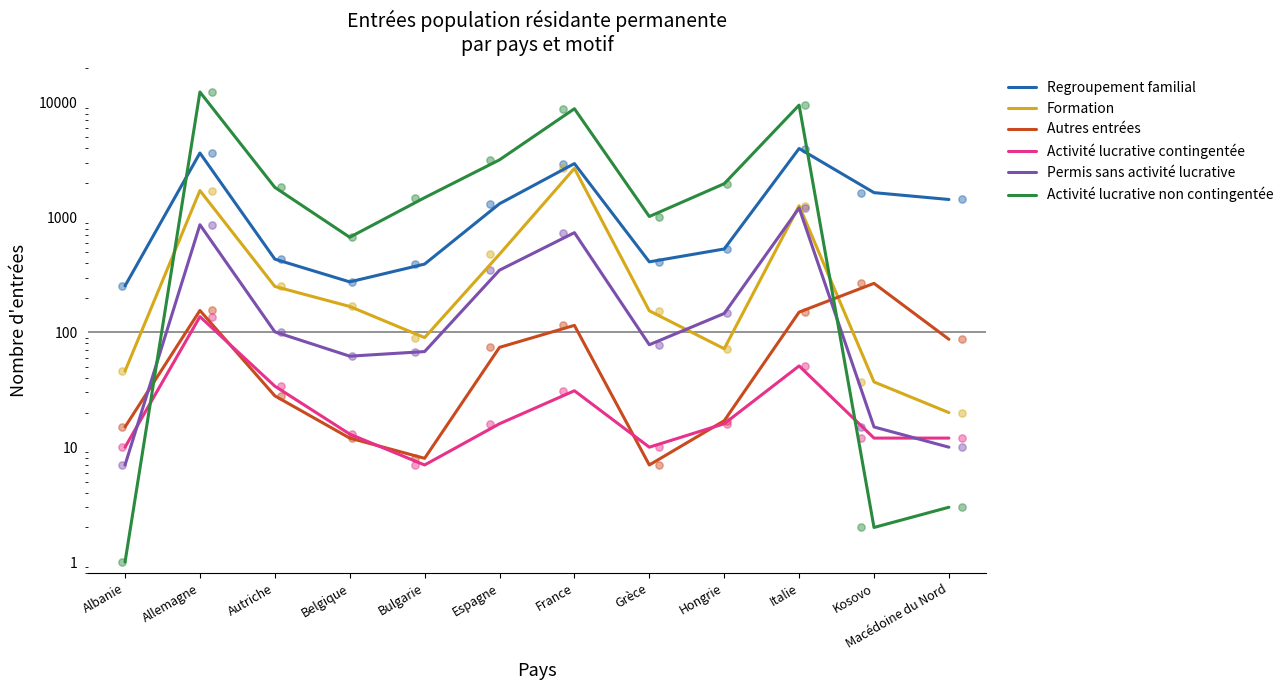

Which series has the largest Y range (max minus min)?

Activité lucrative non contingentée